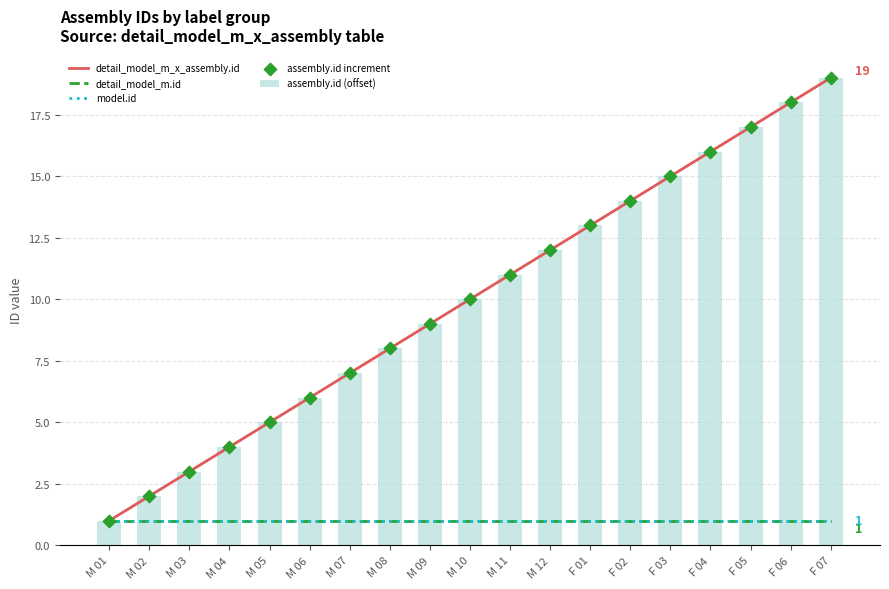

Which series contains the highest Y value?

detail_model_m_x_assembly.id